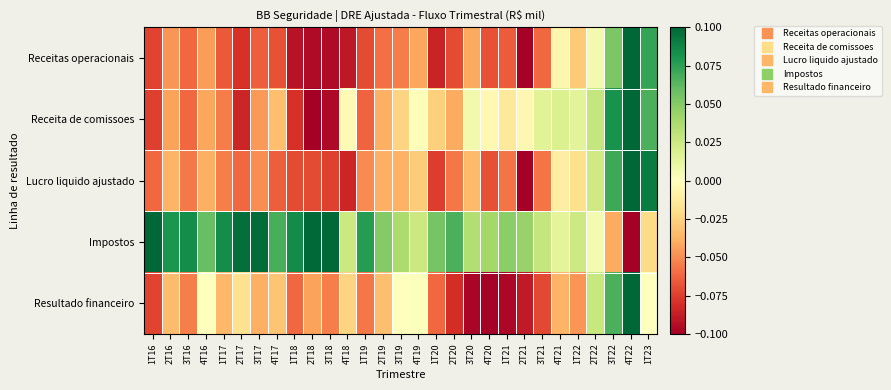

How many data points does each series have?

29